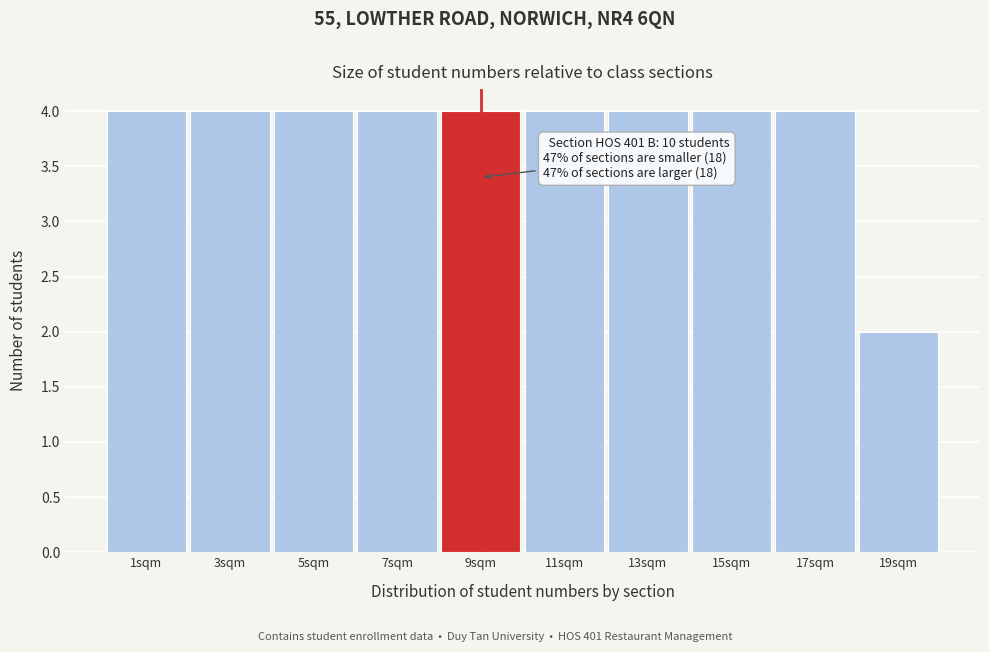

Reading right to left, transcribe all the data shown in this chart.

19sqm=2	17sqm=4	15sqm=4	13sqm=4	11sqm=4	9sqm=4	7sqm=4	5sqm=4	3sqm=4	1sqm=4